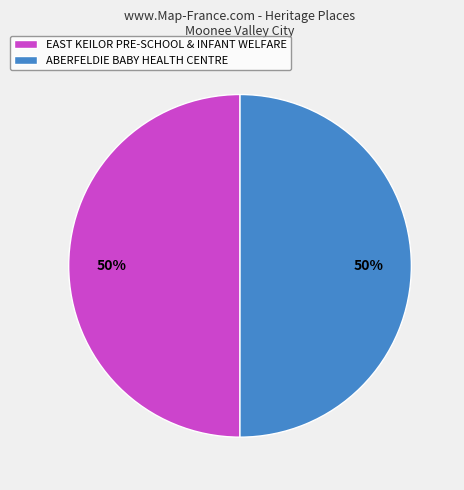

What percentage is the EAST KEILOR PRE-SCHOOL & INFANT WELFARE slice, to the nearest percent?

50%